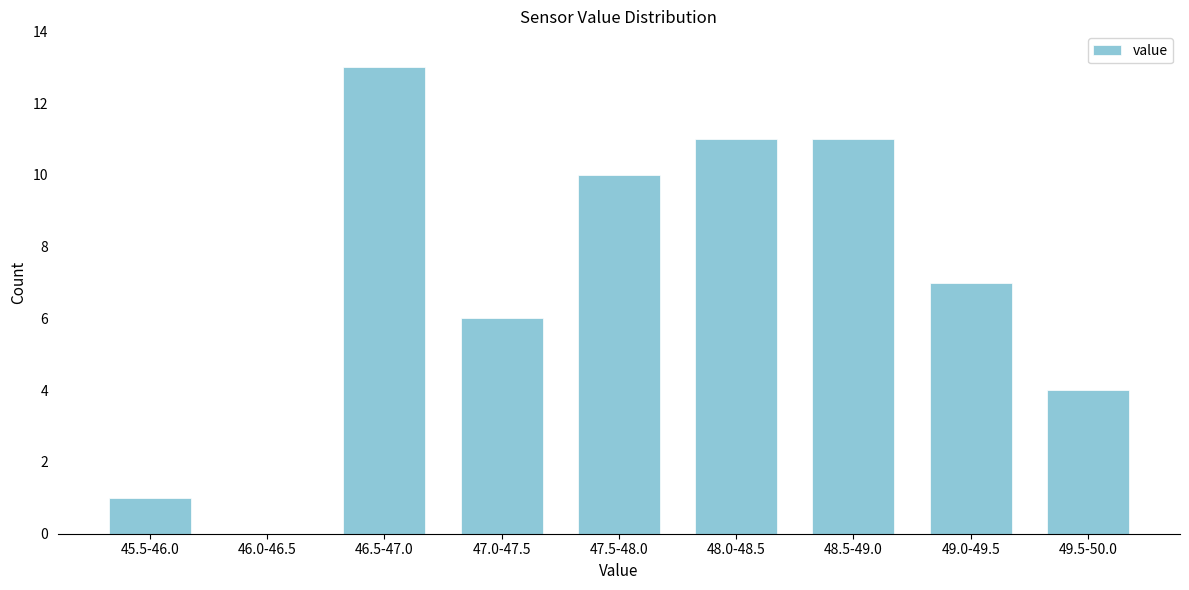

Reading left to right, what are all the values shown in this chart?

45.5-46.0=1	46.0-46.5=0	46.5-47.0=13	47.0-47.5=6	47.5-48.0=10	48.0-48.5=11	48.5-49.0=11	49.0-49.5=7	49.5-50.0=4